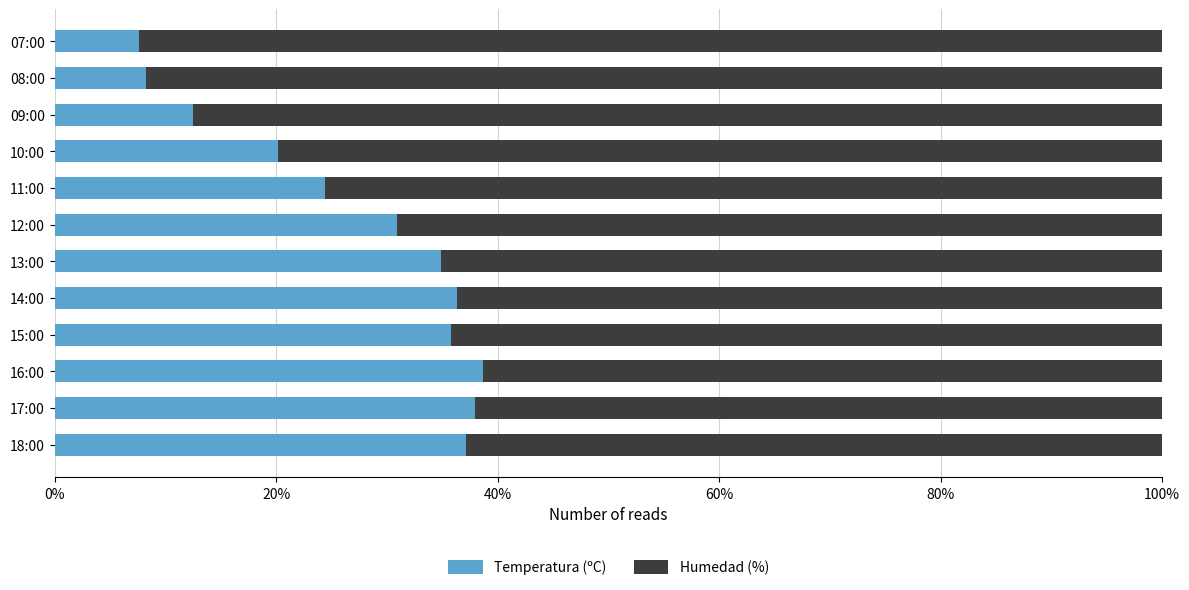

What is the sum of all Temperatura (ºC) values?

324.6